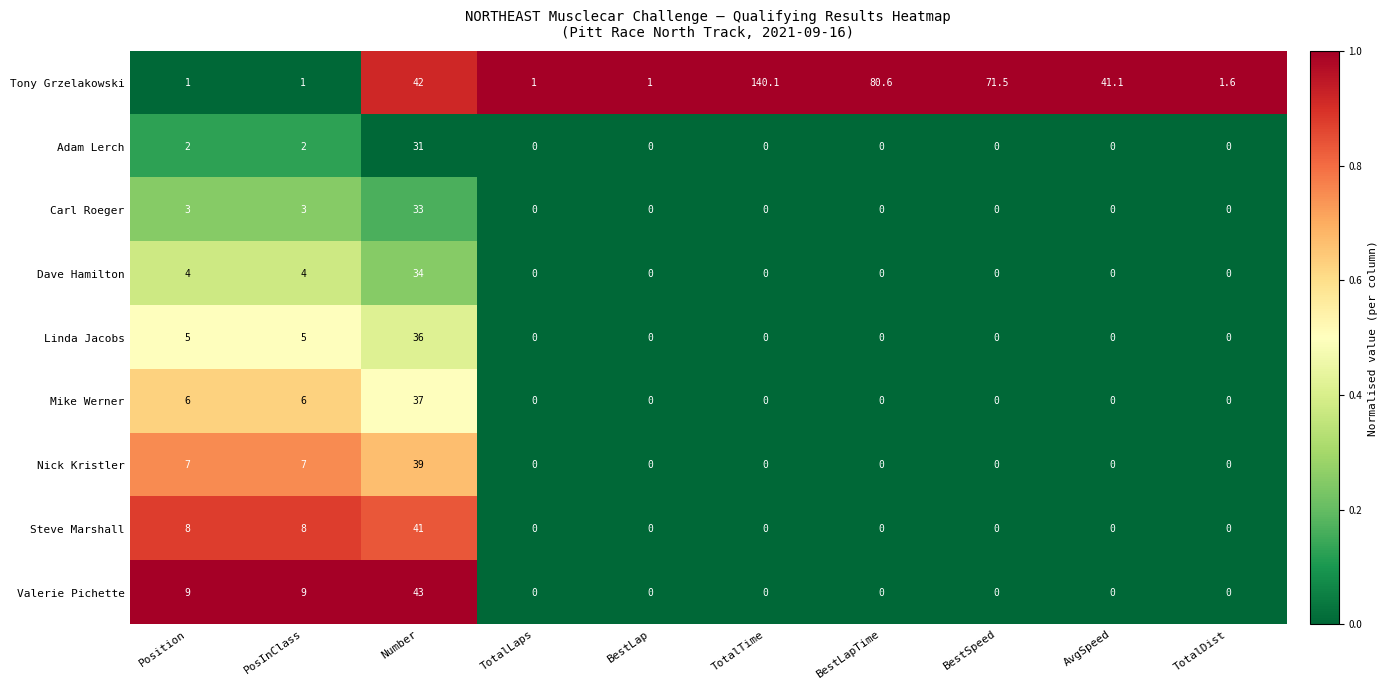

What is the spread (max minus min) of values at BestLap?

1.0